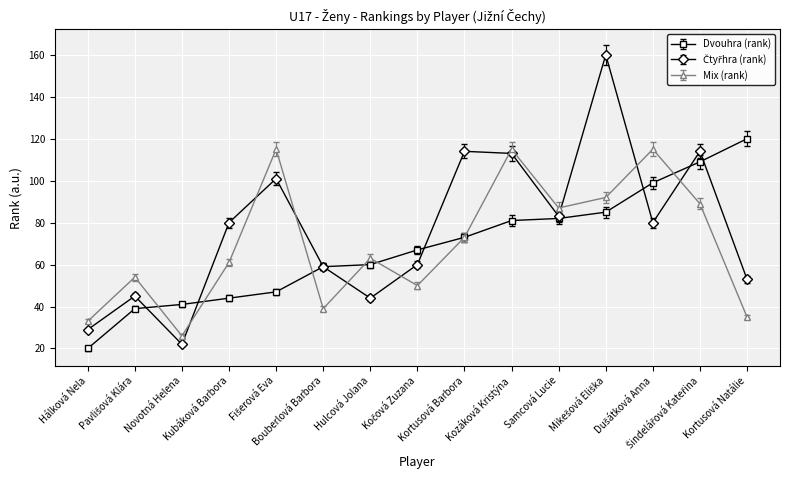

How many interior local valleys does the Mix (rank) series have?

4